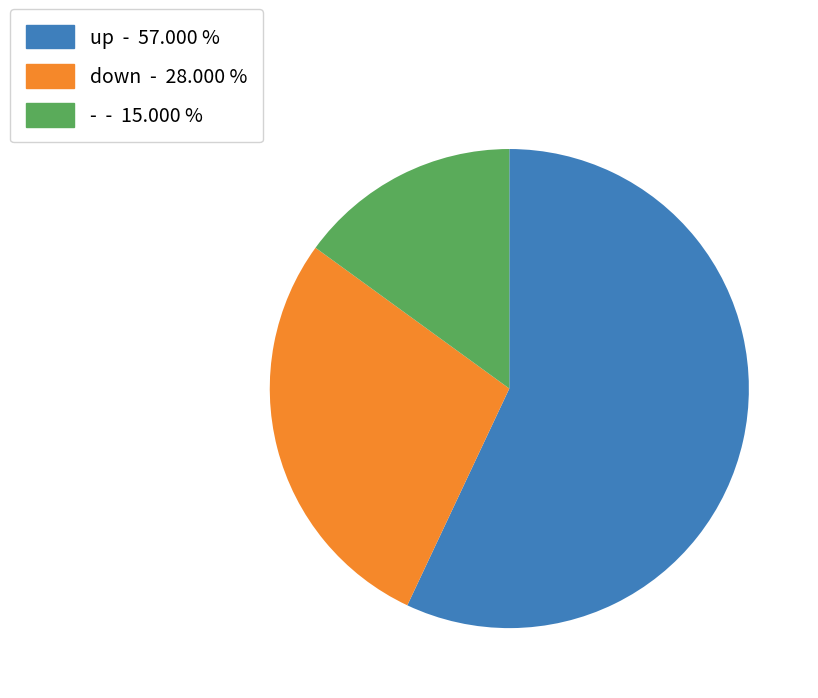

Is up - 57.000 % the majority of the pie?

Yes